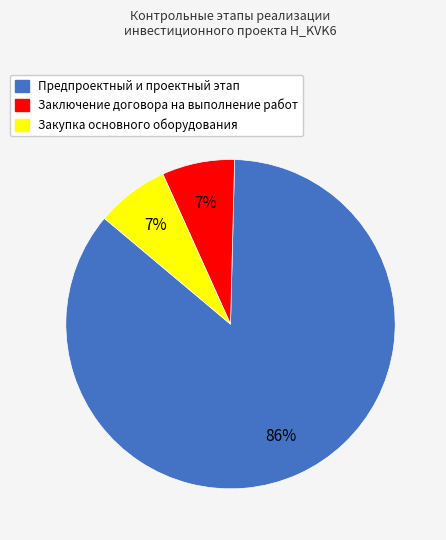

How many segments does this pie chart have?

3